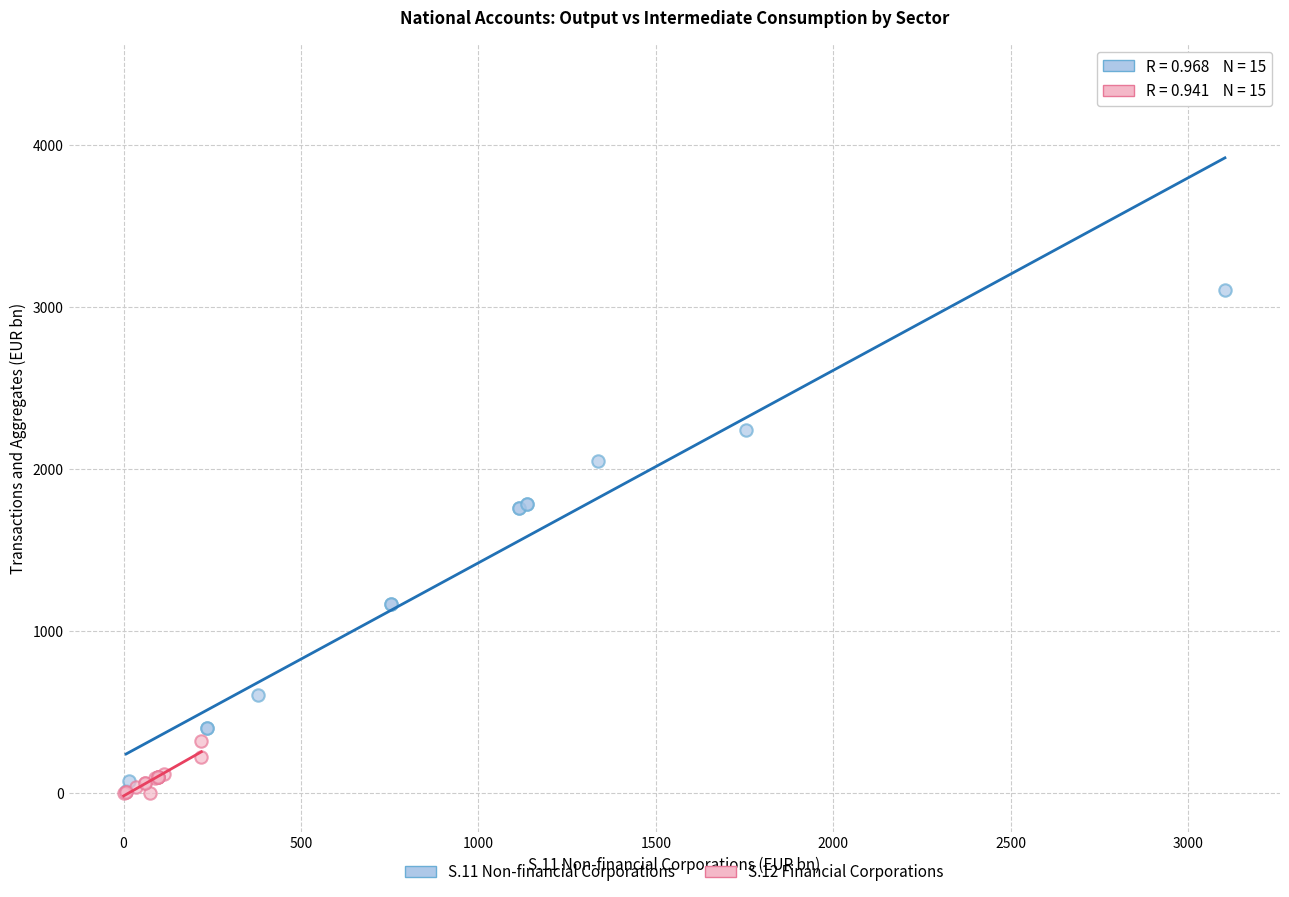

Which series reaches the maximum Y coordinate?

S.11 Non-financial Corporations